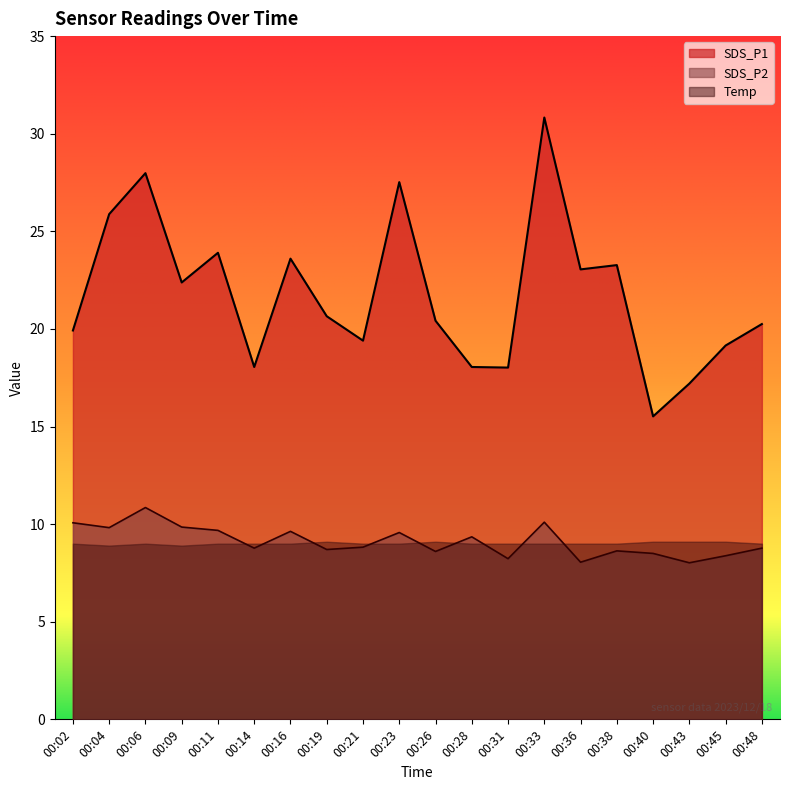

True or false: SDS_P2 has more than 0 points higher than both neighbors.

True